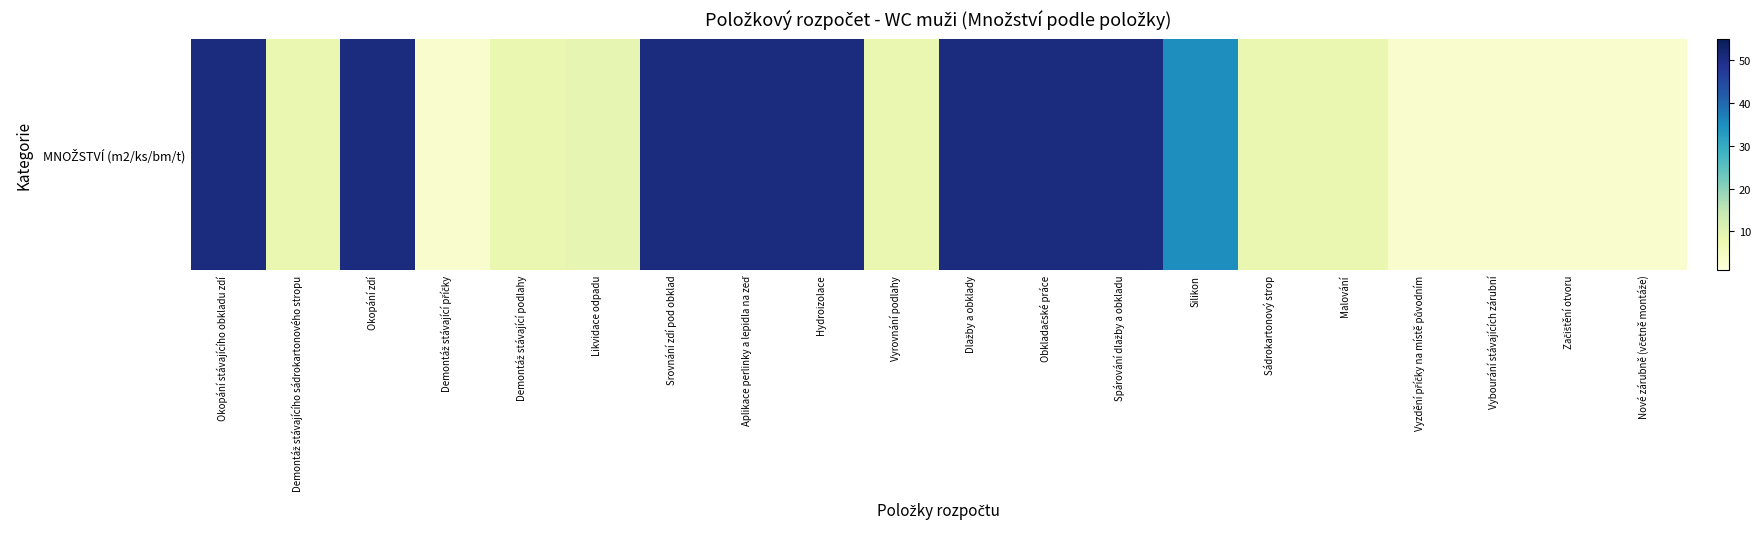

List the labels in order of value, smallest first.

Vybourání stávajících zárubní, Začištění otvoru, Nové zárubně (včetně montáže), Demontáž stávající příčky, Vyzdění příčky na místě původním, Demontáž stávajícího sádrokartonového stropu, Demontáž stávající podlahy, Vyrovnání podlahy, Sádrokartonový strop, Malování, Likvidace odpadu, Silikon, Okopání stávajícího obkladu zdí, Okopání zdí, Srovnání zdí pod obklad, Aplikace perlinky a lepidla na zeď, Hydroizolace, Dlažby a obklady, Obkladačské práce, Spárování dlažby a obkladu